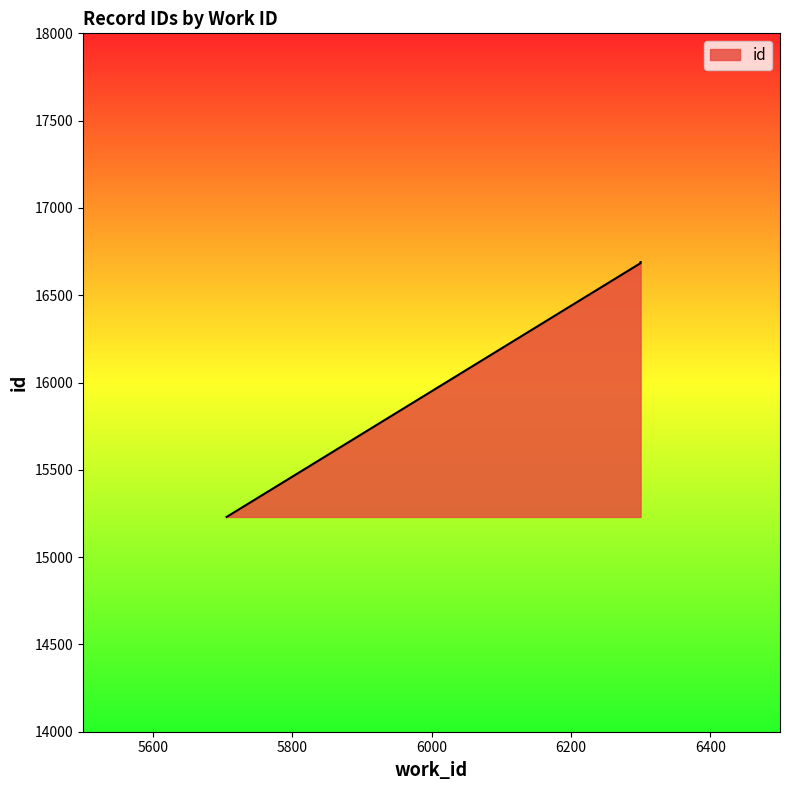

Does the chart have visible grid lines?

No